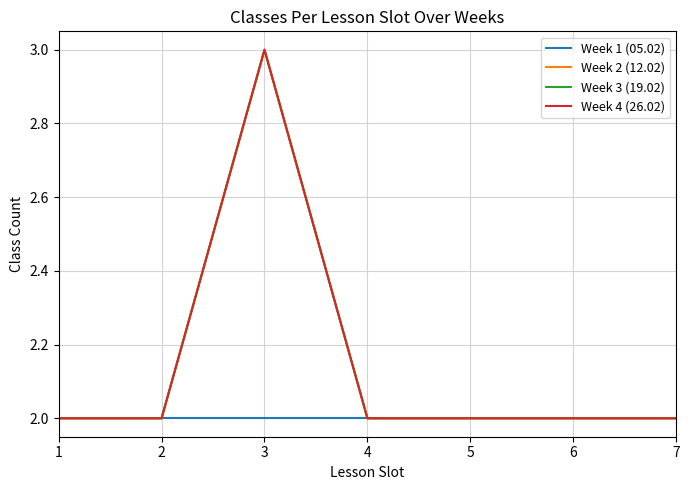

How many interior local peaks does the Week 3 (19.02) series have?

1